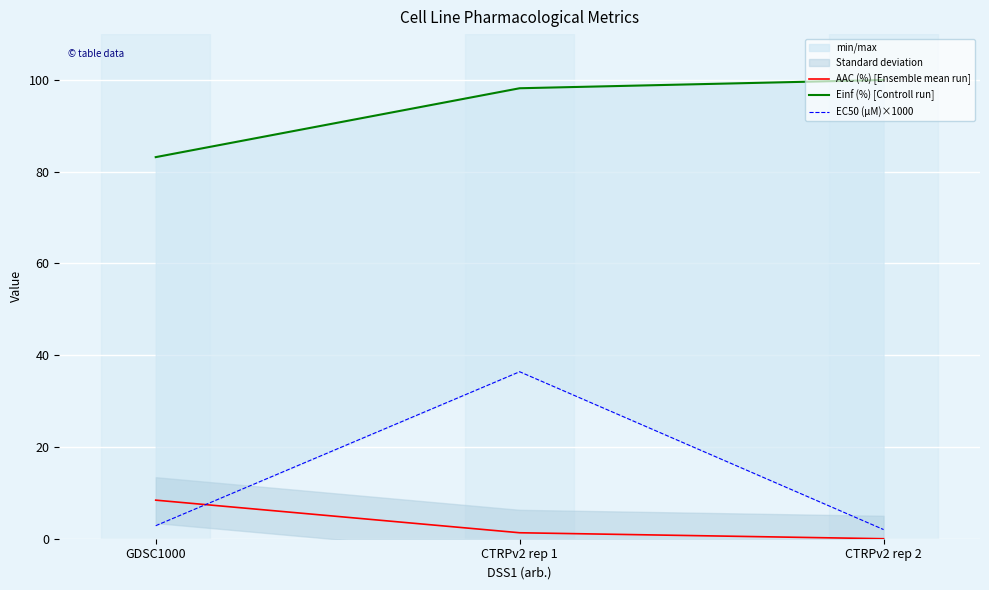

Which category has the highest value in the Einf (%) [Controll run] series?

CTRPv2 rep 2